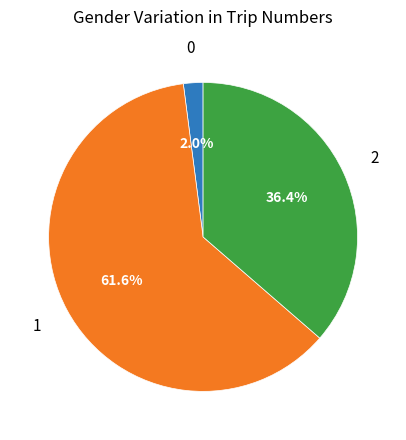

Is there a majority slice in this chart?

Yes